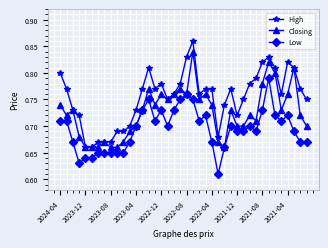

At how many categories does at least one series exceed 0?

40